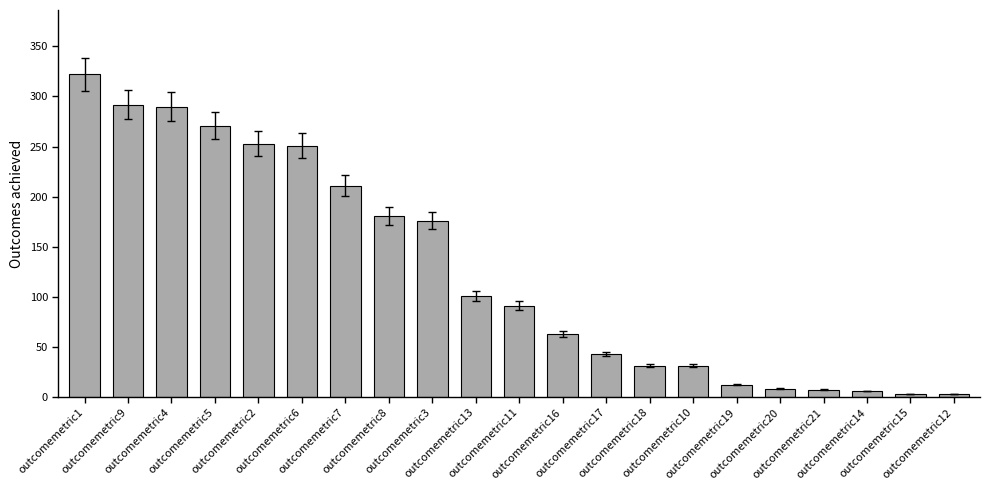

What is the label of the 8th bar from the left?

outcomemetric8